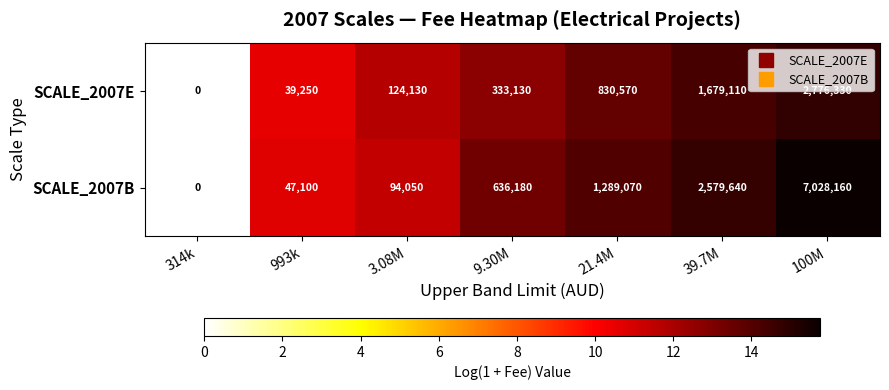

List the labels in order of SCALE_2007B value, smallest first.

314k, 993k, 3.08M, 9.30M, 21.4M, 39.7M, 100M